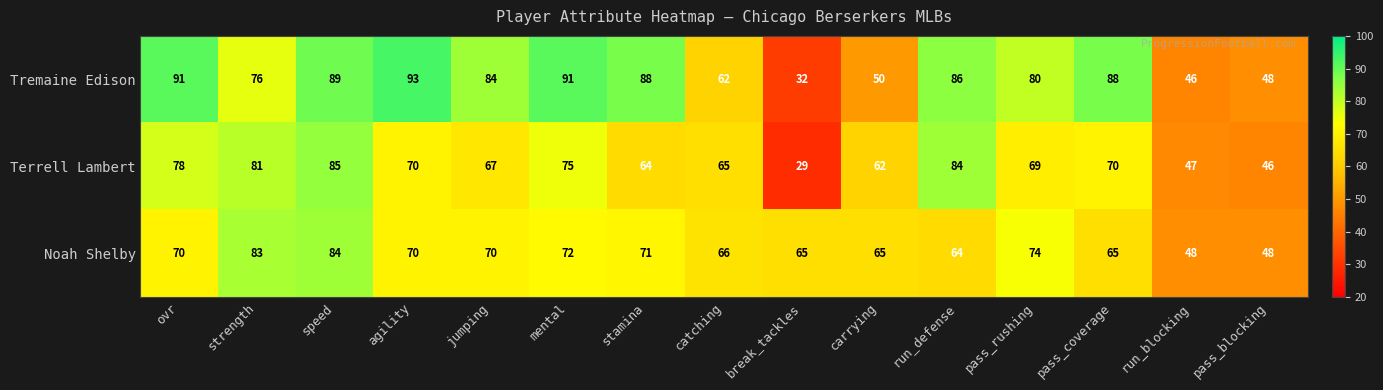

How many categories are shown in the chart?

15